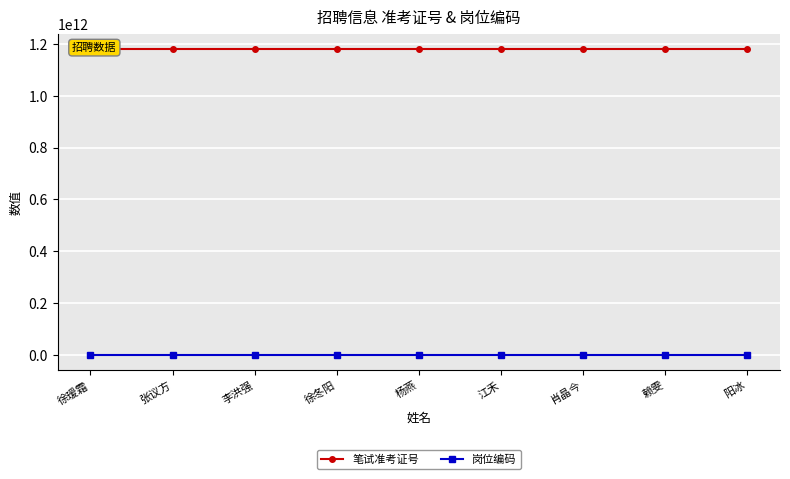

True or false: 笔试准考证号 has a value of 1741203236825 at 李洪强.

False